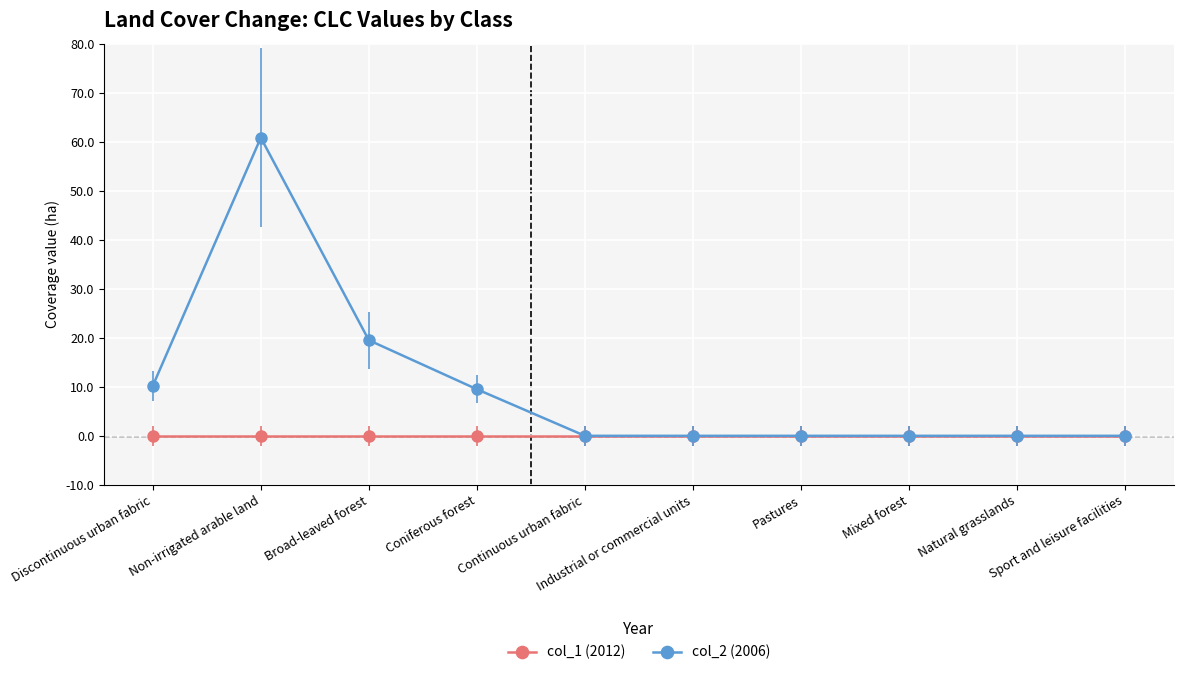

The value of col_1 (2012) at Natural grasslands is 0.0. True or false?

True